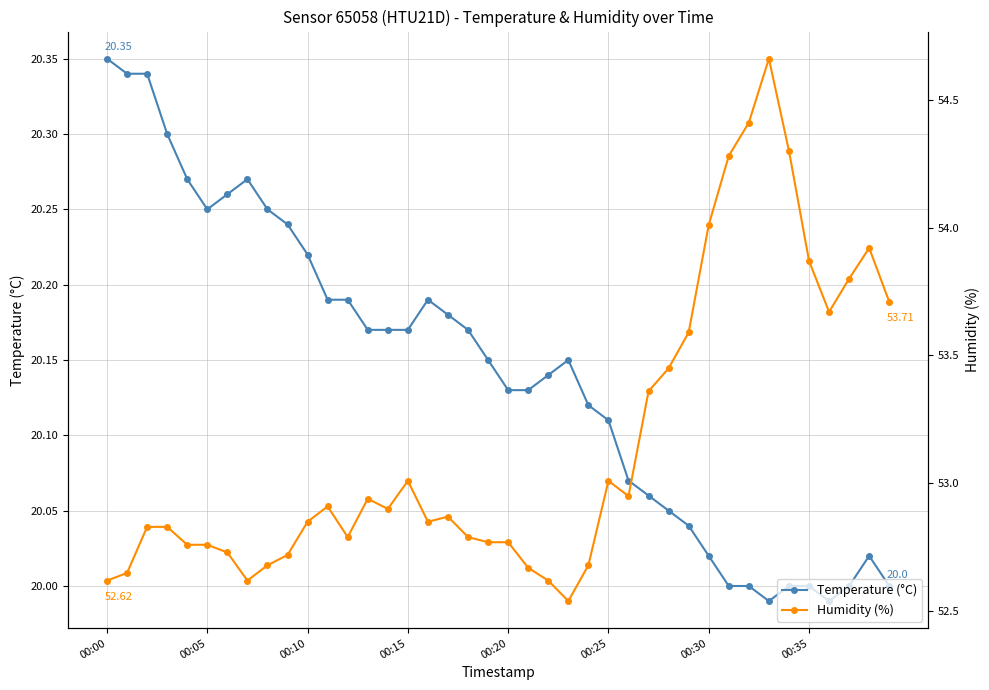

How many lines are shown in the chart?

2